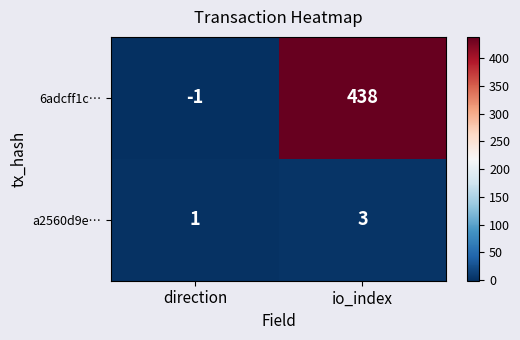

What is the greatest value displayed?

438